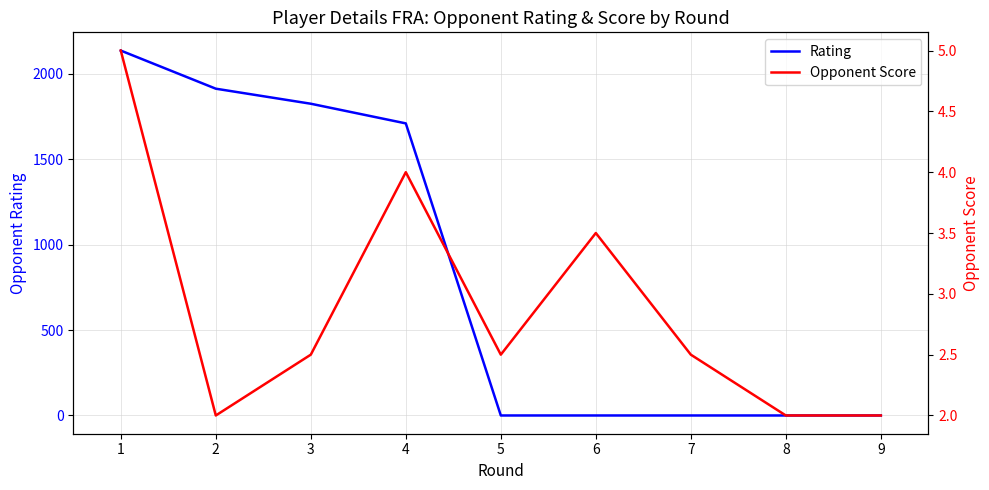

True or false: Rating and Opponent Score intersect in this chart.

True